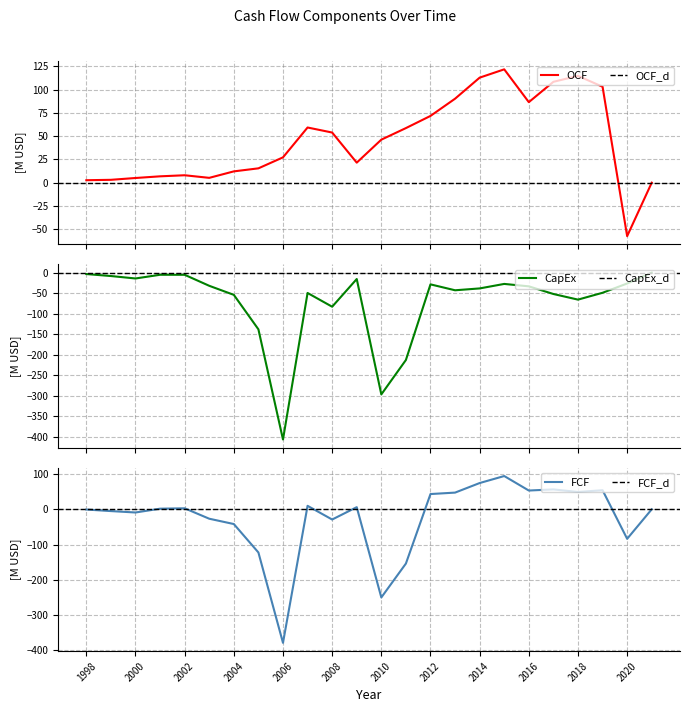

Where is Free Cash Flow nearest to the value -142?

2011